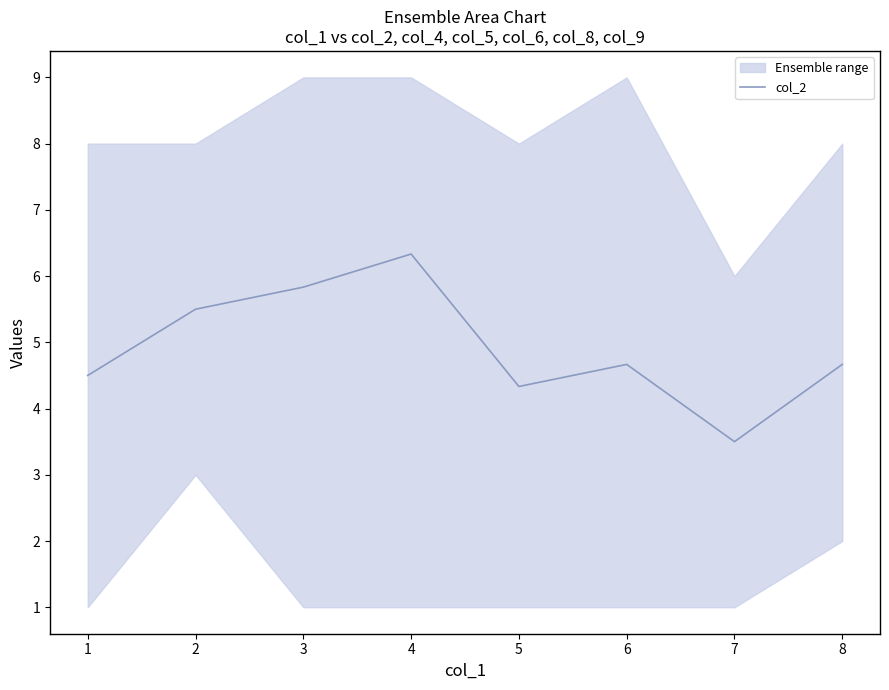

What is the highest value of the col_2 series?

6.3